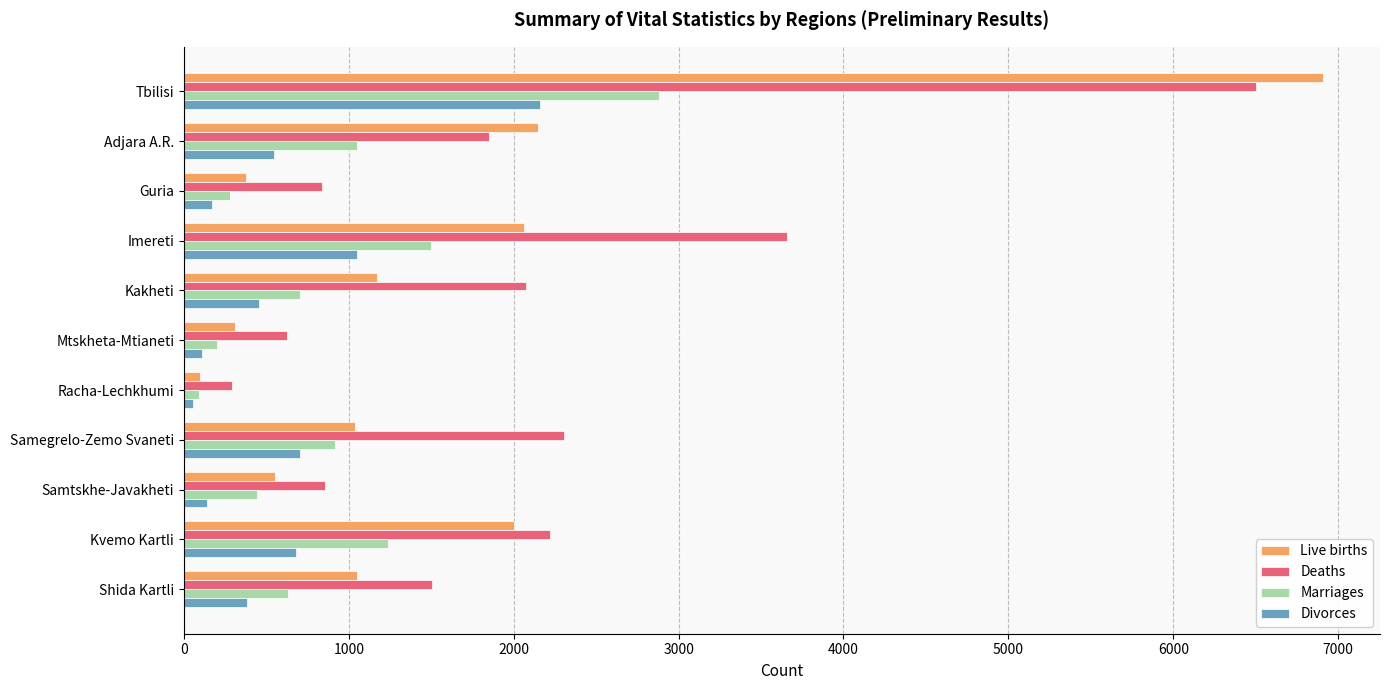

What is the sum of all Marriages values?

9925